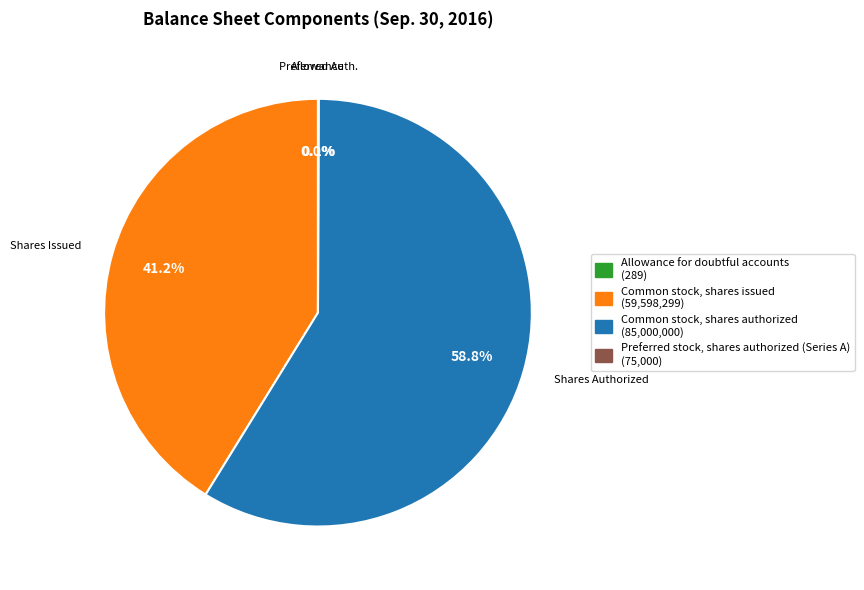

What is the largest slice in the pie chart?

Common stock, shares authorized